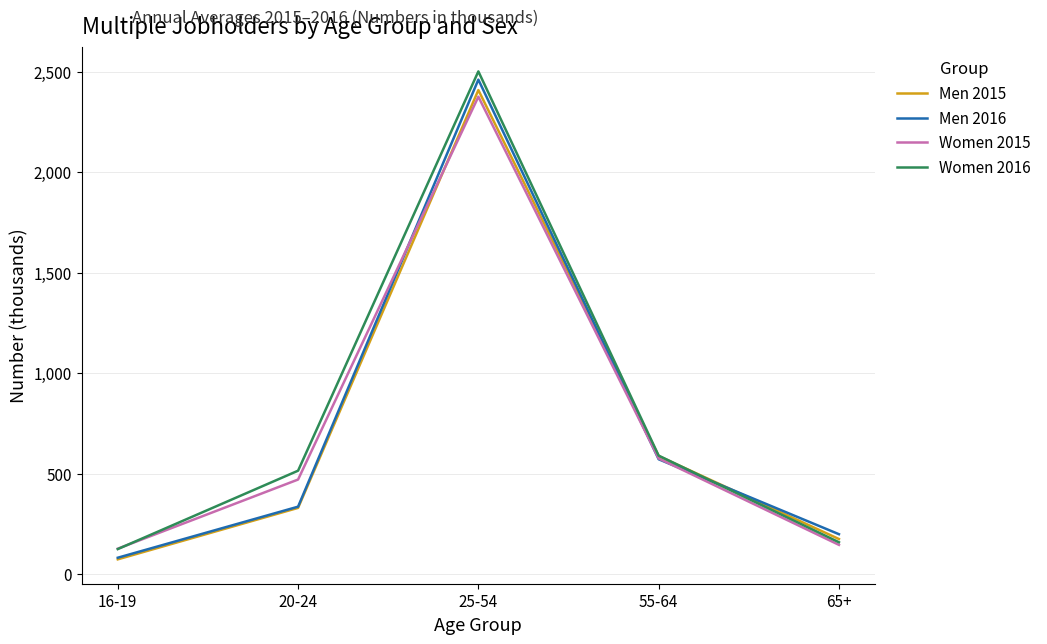

What is the total value across all series at 65+?

675